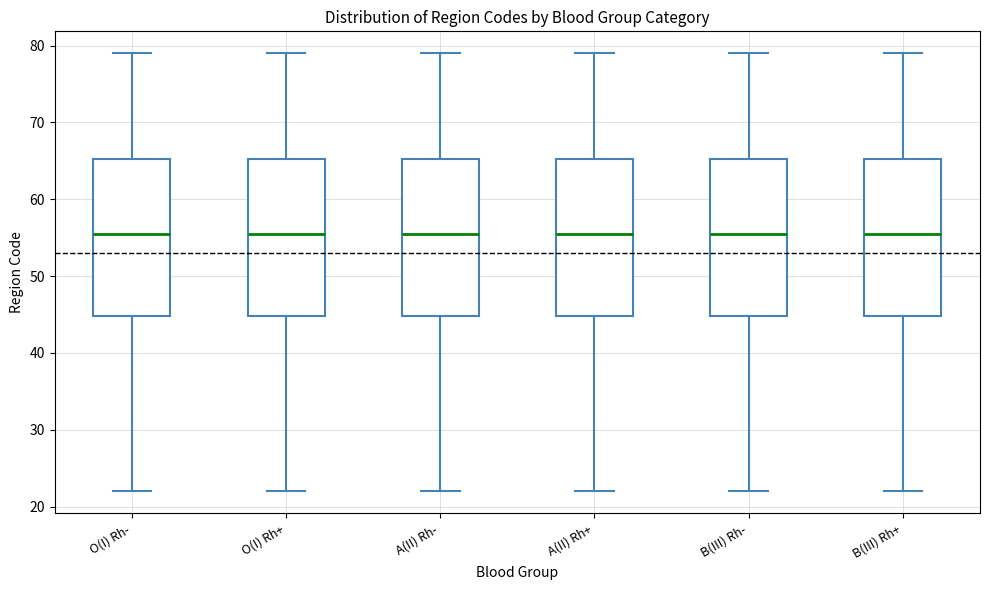

Reading left to right, read every box against the y-axis: the position of its median line, the range the box covers, and the ends of its whiskers. The values are not printed on the chart, so give them approximately, as read against the axis.

O(I) Rh-: median 56, box 45 to 65, whiskers 22 to 79
O(I) Rh+: median 56, box 45 to 65, whiskers 22 to 79
A(II) Rh-: median 56, box 45 to 65, whiskers 22 to 79
A(II) Rh+: median 56, box 45 to 65, whiskers 22 to 79
B(III) Rh-: median 56, box 45 to 65, whiskers 22 to 79
B(III) Rh+: median 56, box 45 to 65, whiskers 22 to 79